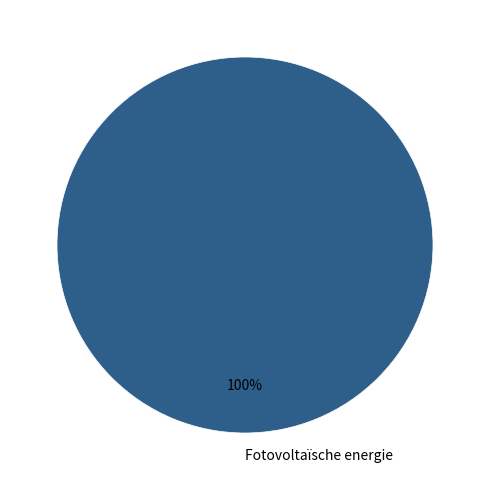

Which slice represents more than half of the pie?

Fotovoltaïsche energie